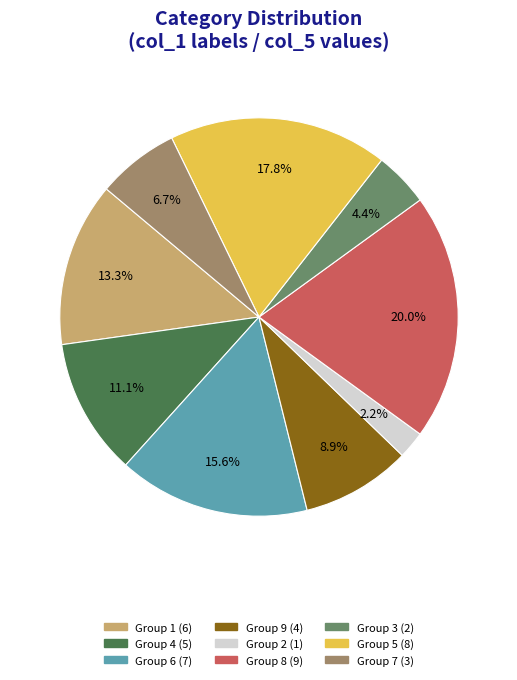

Is there any slice that represents more than half of the pie?

No